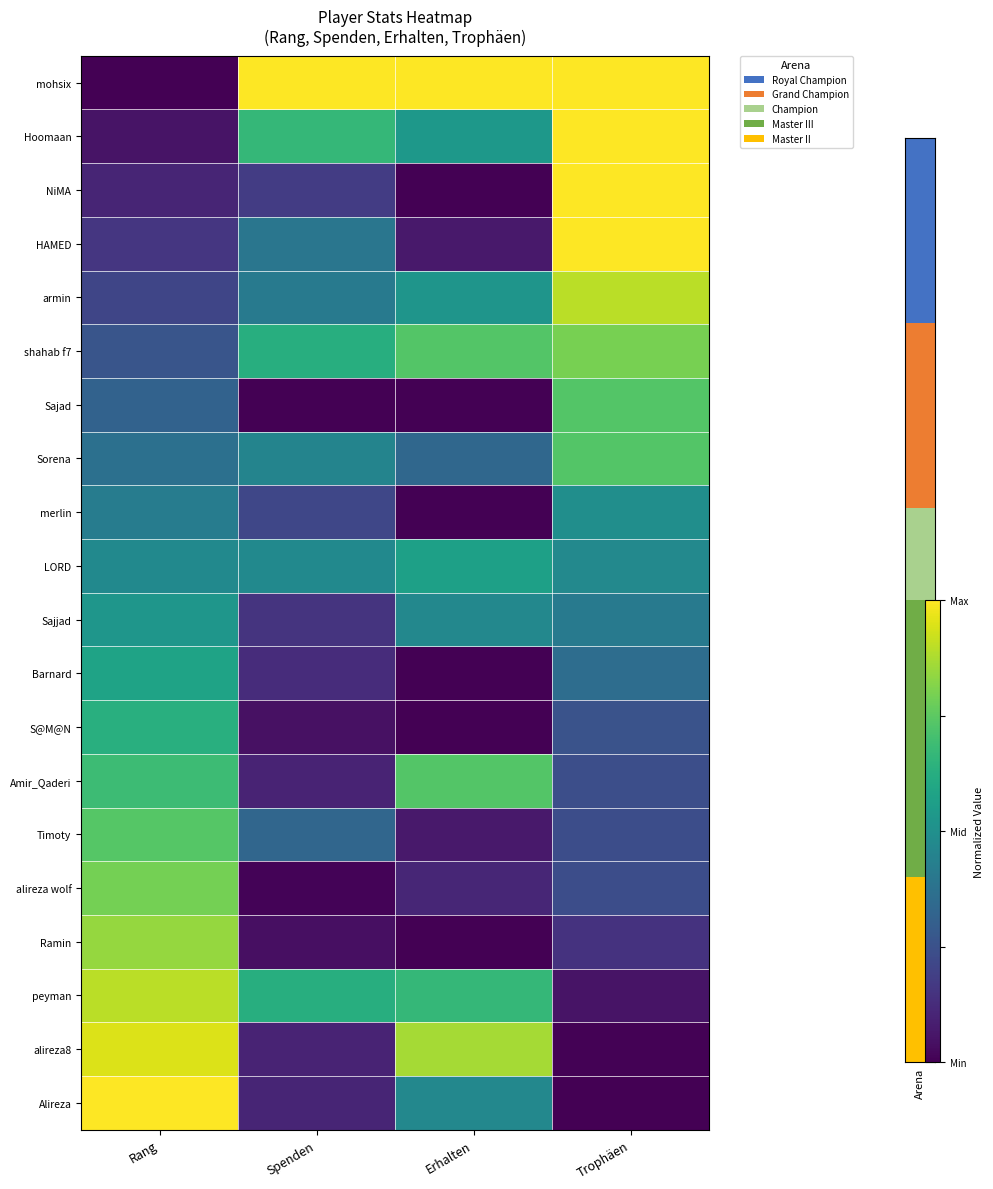

At which category does the chart reach its minimum across all series?

Rang